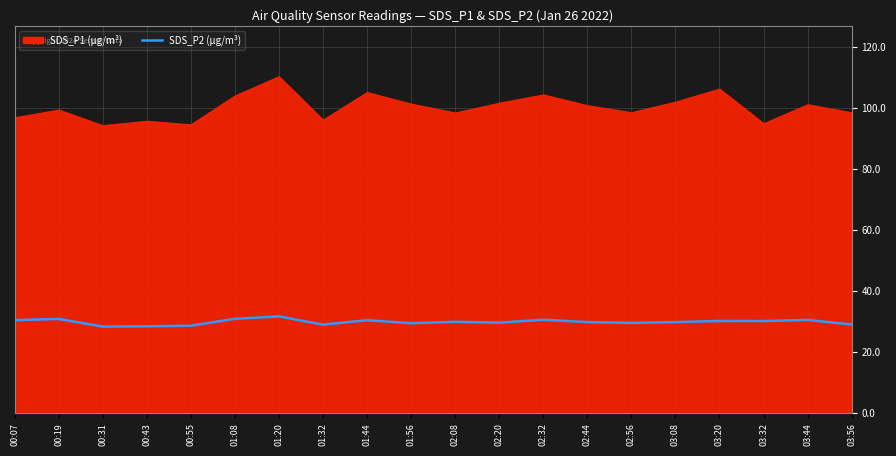

What is the label of the 6th point from the left?

01:08